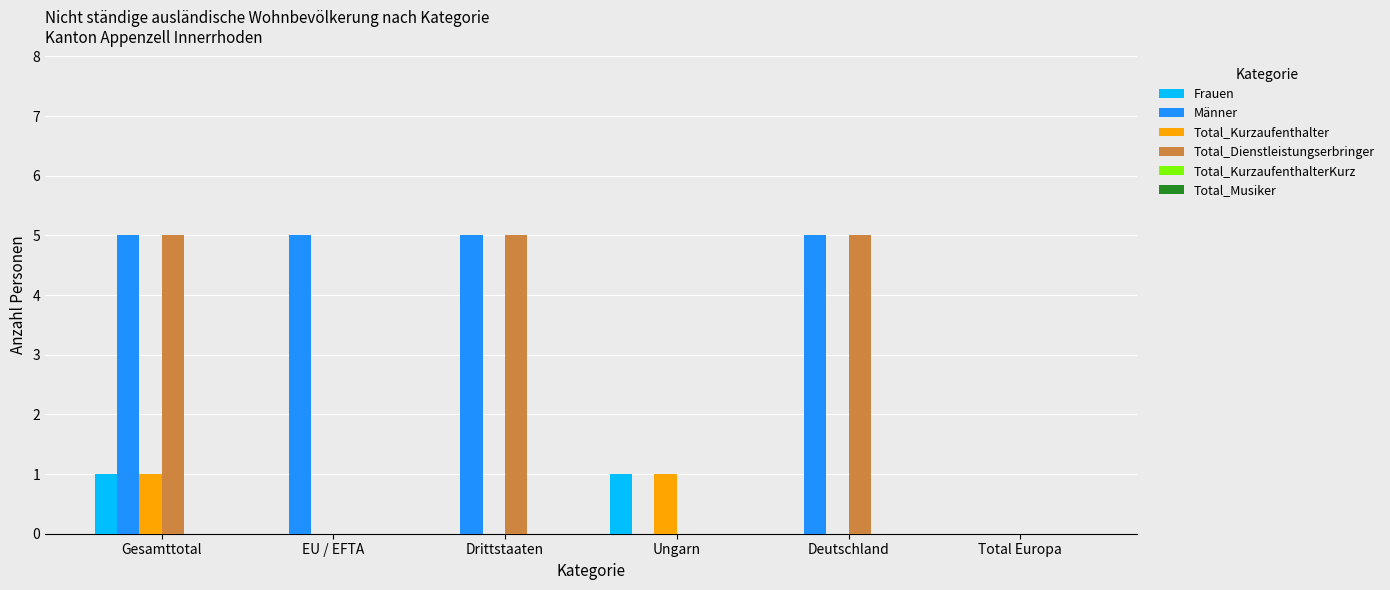

At which category is the sum across all series the highest?

Gesamttotal